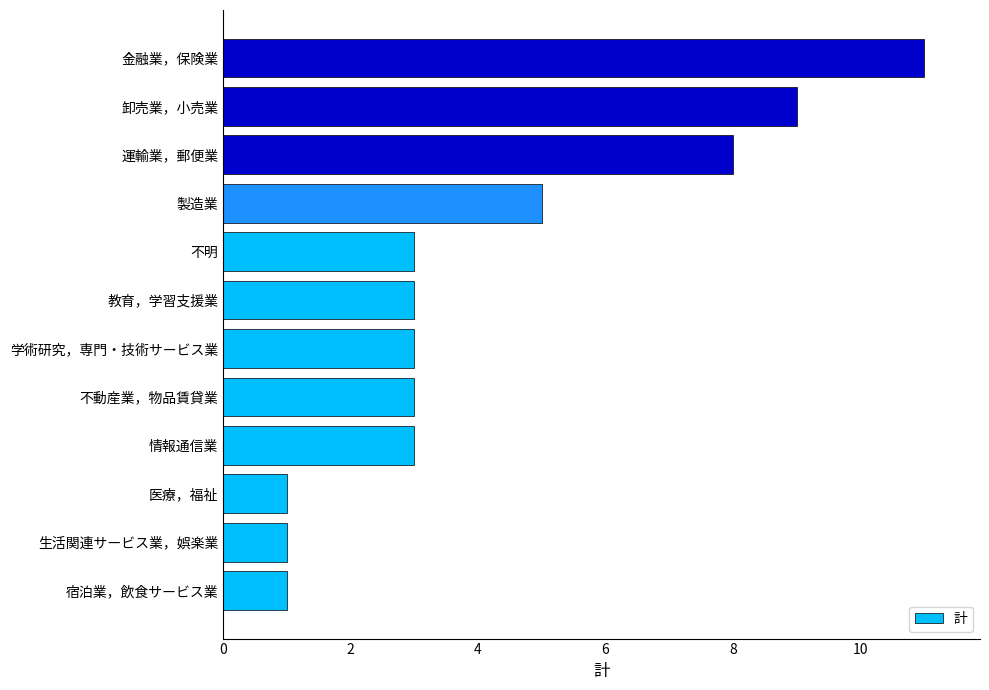

What is the greatest value displayed?

11